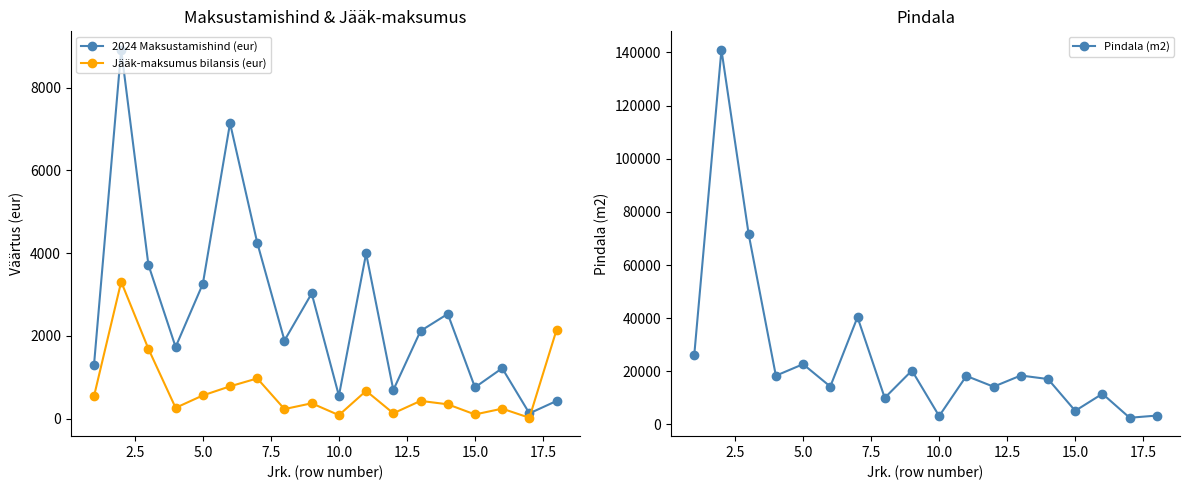

True or false: 2024 Maksustamishind (eur) has more than 0 points higher than both neighbors.

True